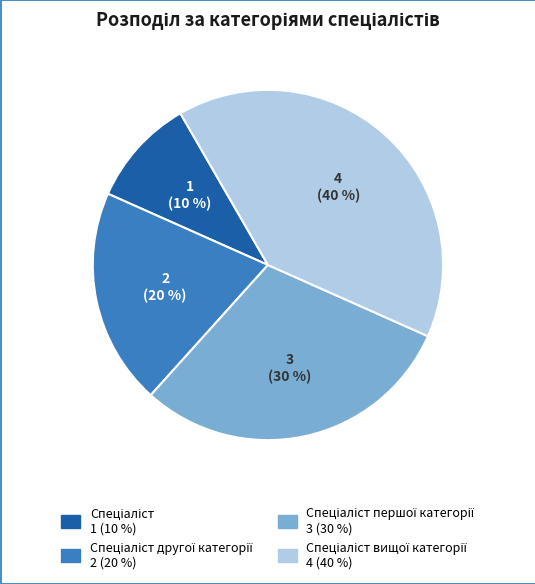

Is there a majority slice in this chart?

No